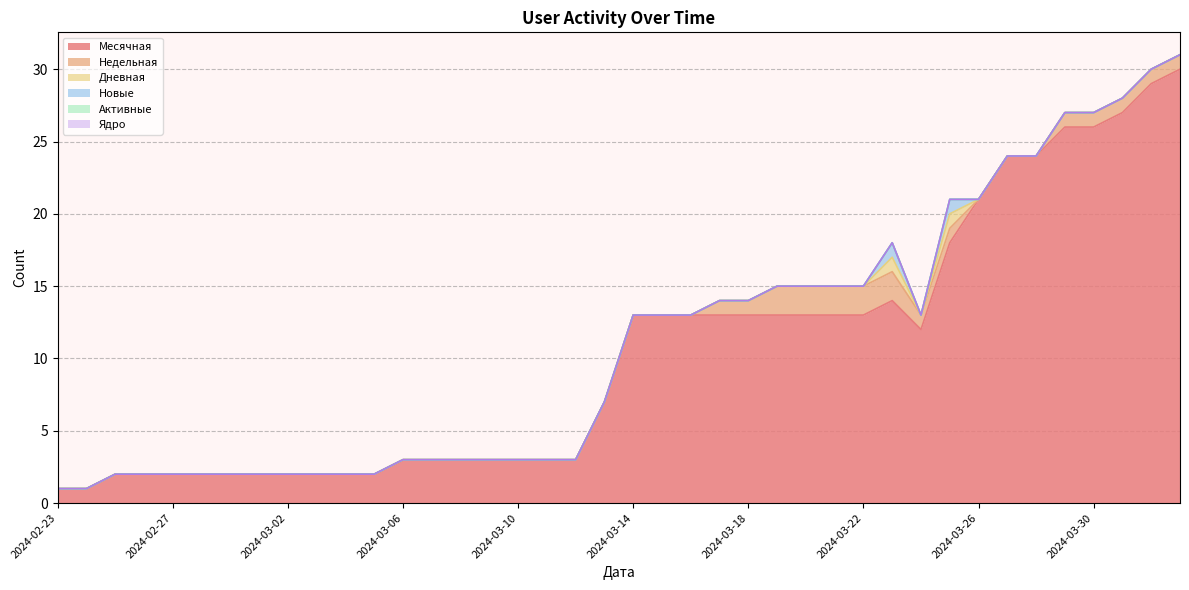

True or false: Новые and Дневная cross at least once.

False